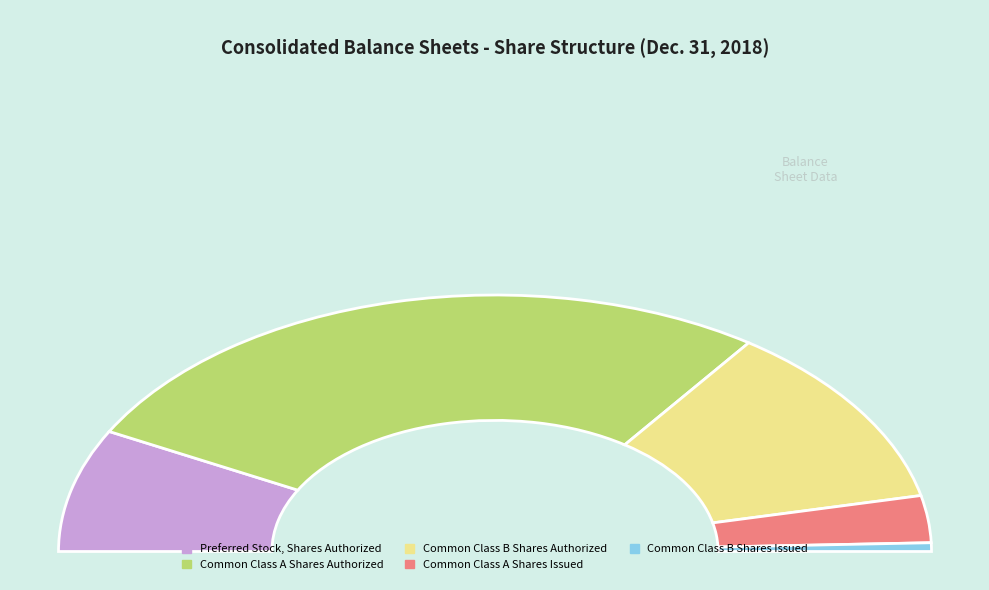

What percentage is the Common Class A Shares Authorized slice, to the nearest percent?

54%